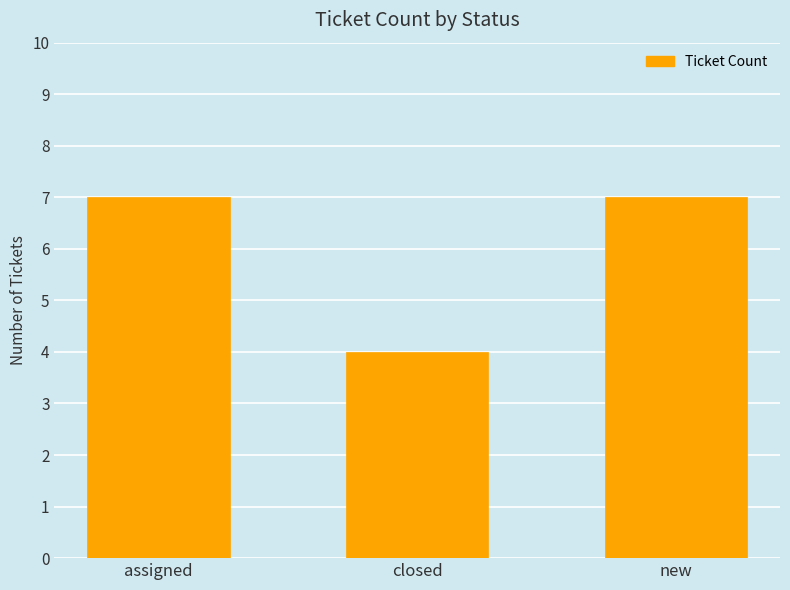

Which has a higher value, closed or assigned?

assigned